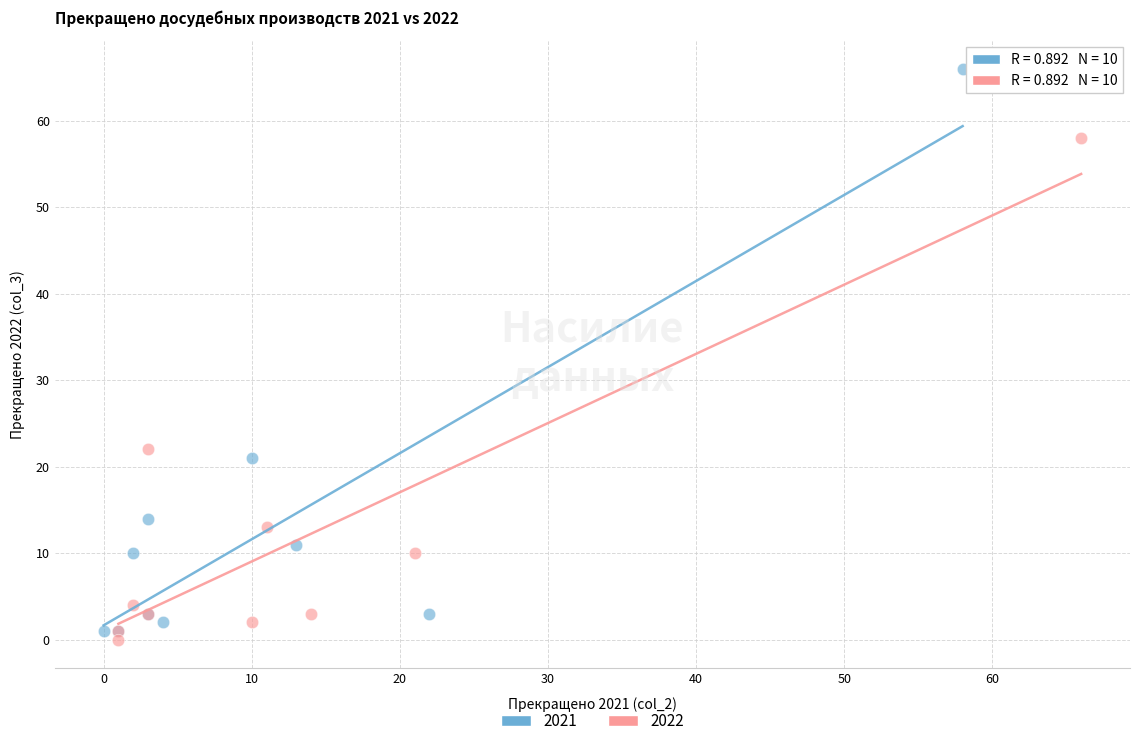

Which series has the largest Y range (max minus min)?

2021